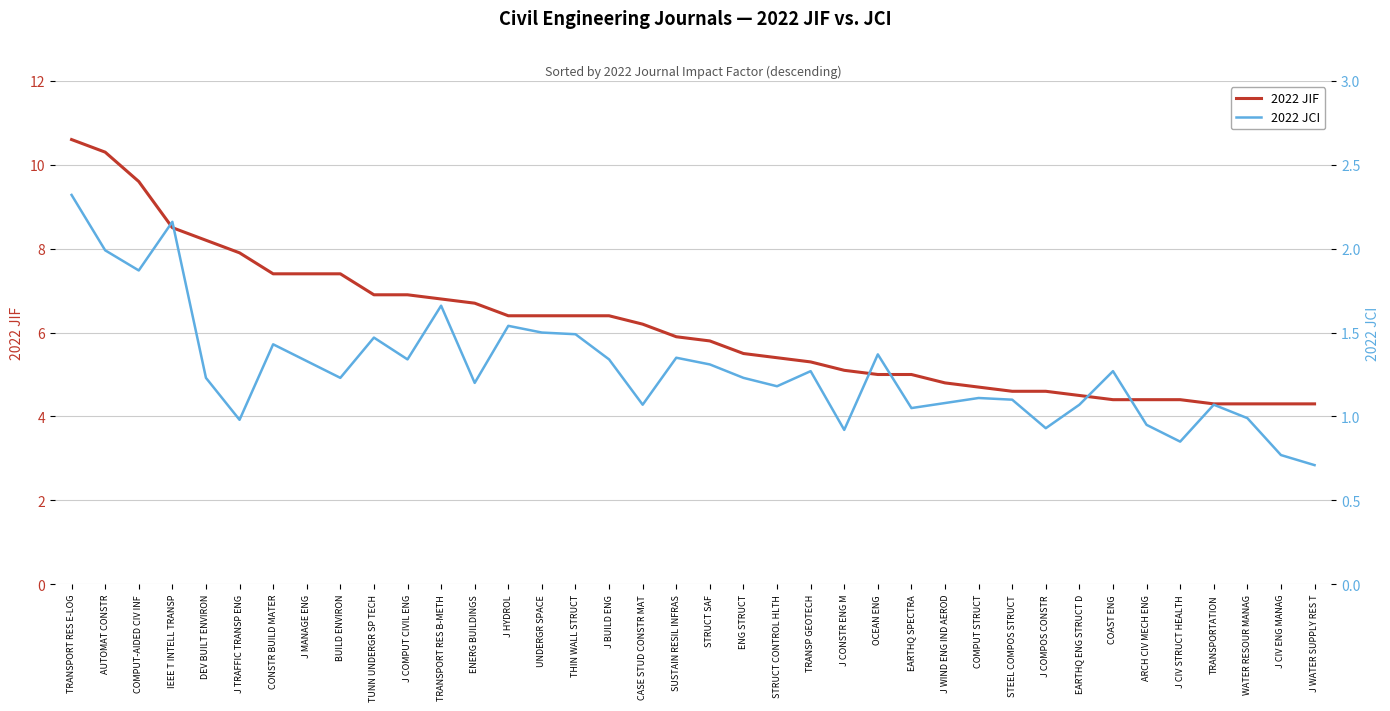

True or false: 2022 JCI and 2022 JIF intersect in this chart.

False